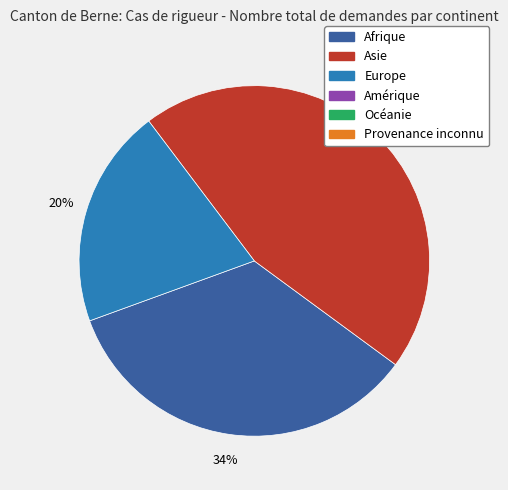

Is there a majority slice in this chart?

No